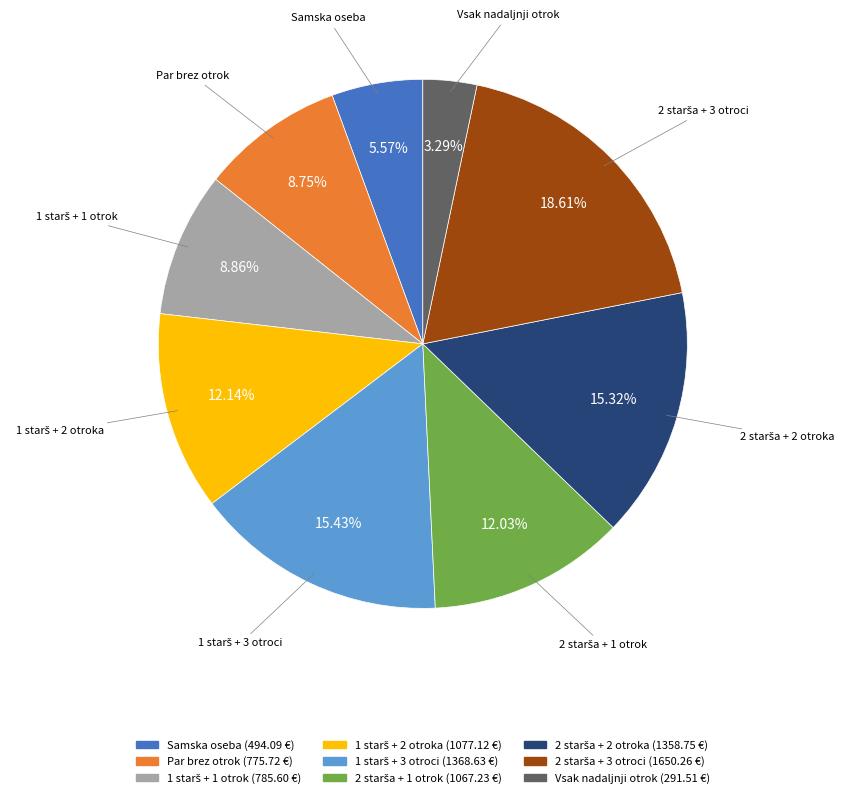

True or false: Par brez otrok accounts for 1% of the total.

False